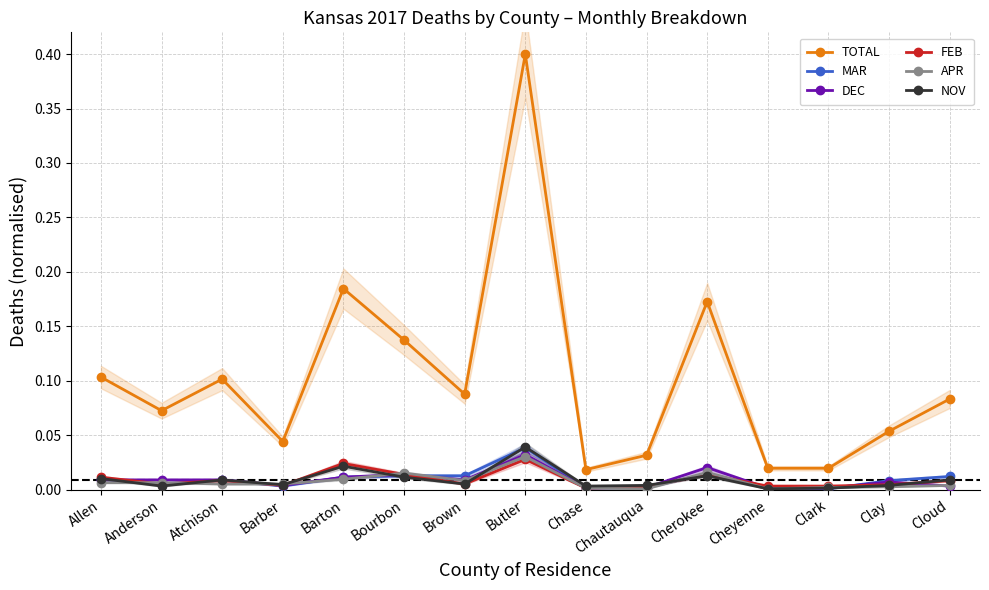

What is the maximum value for TOTAL?

0.4